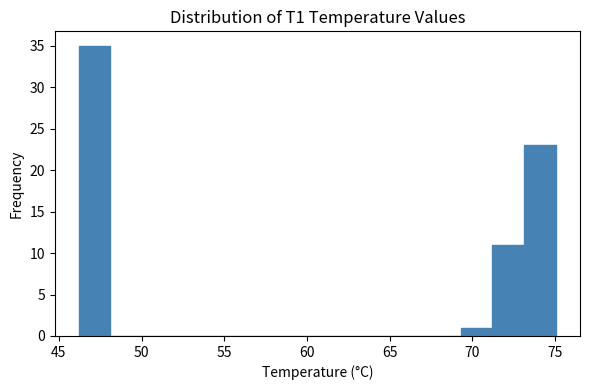

Around what value on the x-axis is the tallest bar? Give the approximate position of its centre, as read against the axis.

47.0